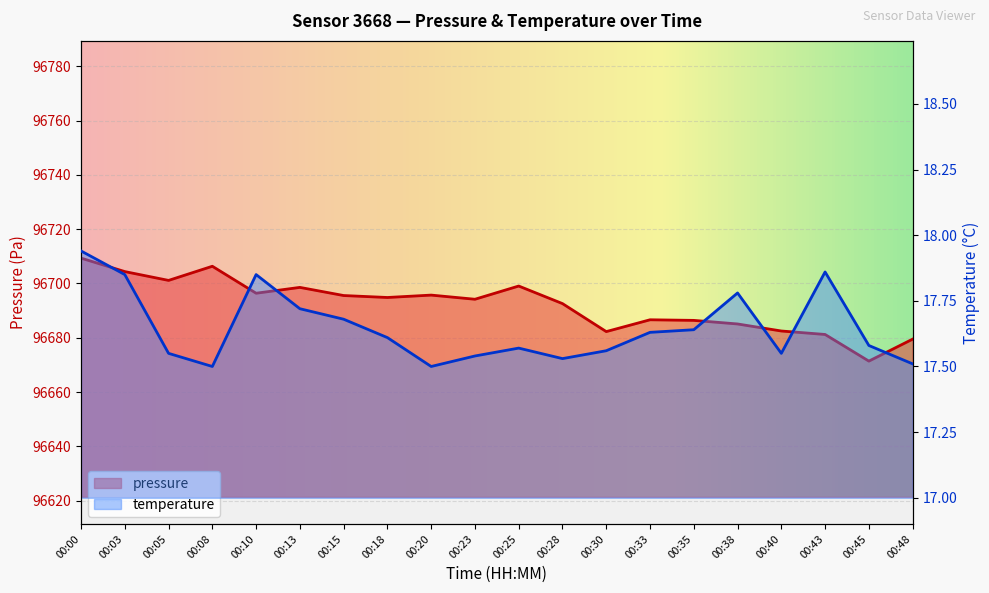

What are all the series names shown in the legend?

pressure, temperature